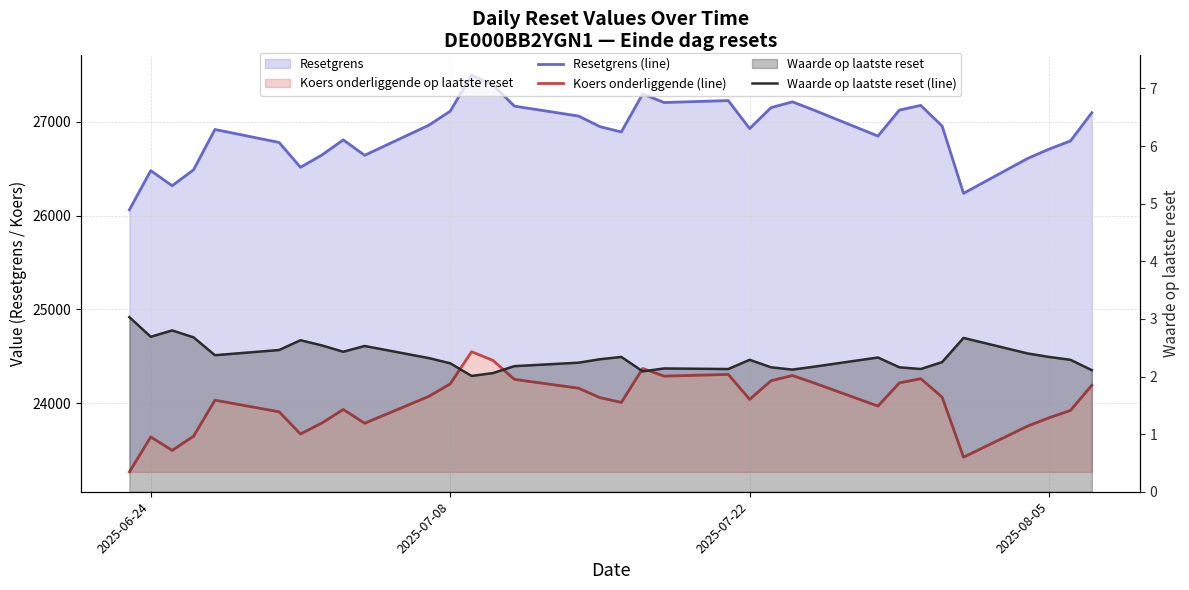

What is the value of the Waarde op laatste reset (line) point at the 29th from the left?

2.2